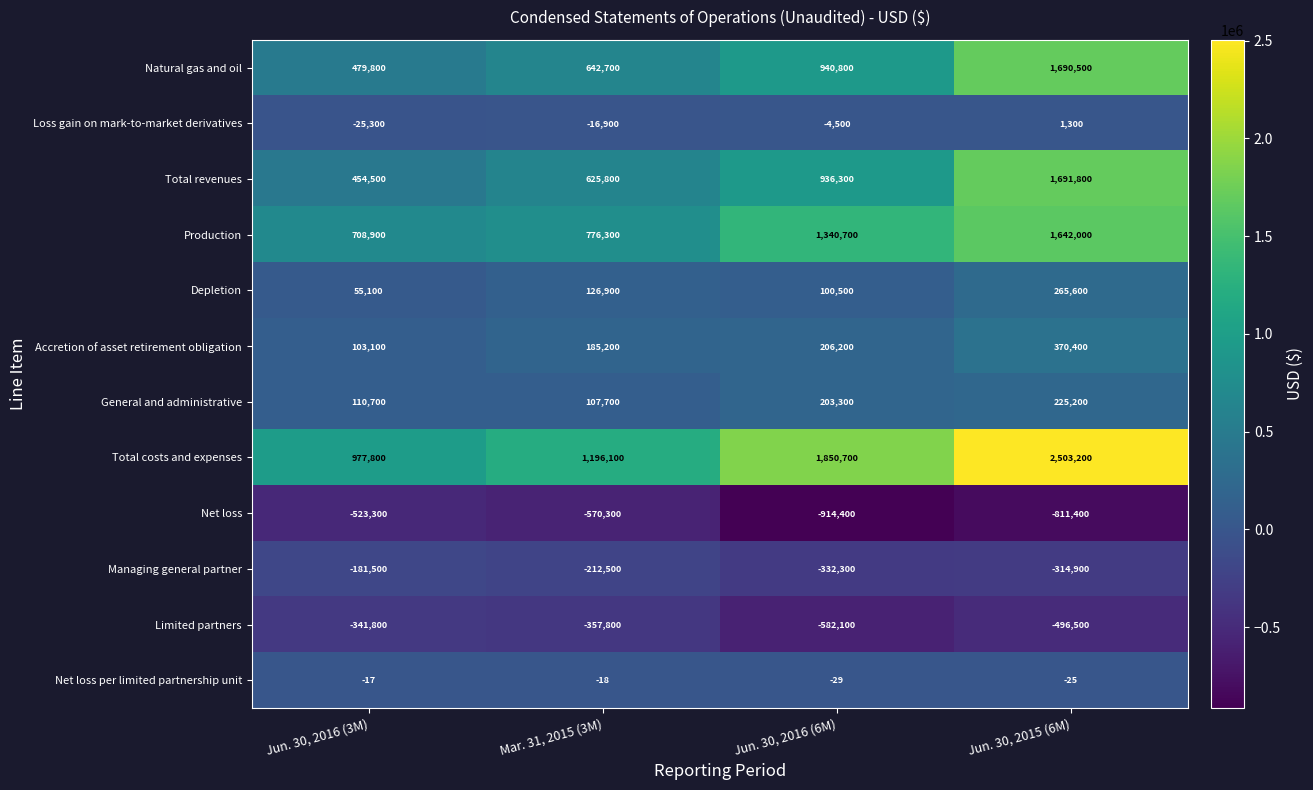

Which series has the largest range (max minus min)?

Total costs and expenses